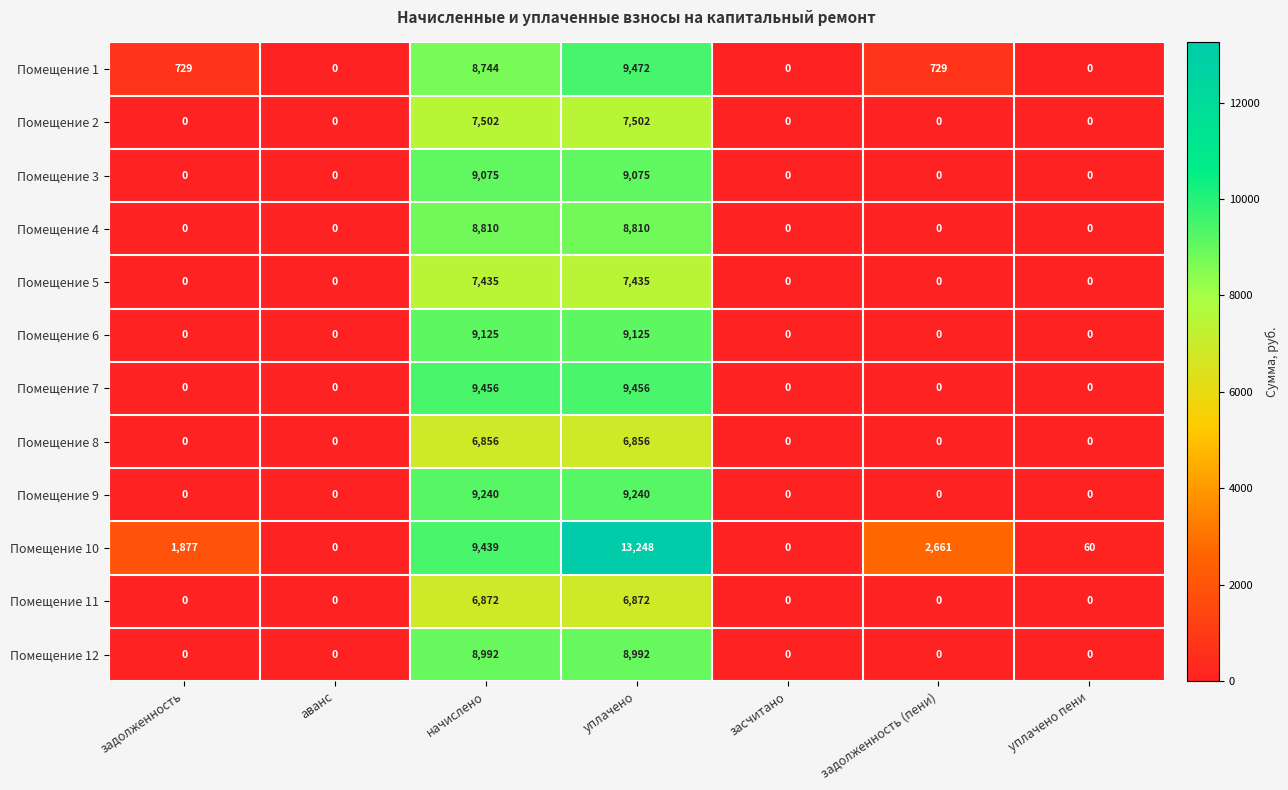

List the series in order of their peak value, lowest first.

Помещение 8, Помещение 11, Помещение 5, Помещение 2, Помещение 4, Помещение 12, Помещение 3, Помещение 6, Помещение 9, Помещение 7, Помещение 1, Помещение 10